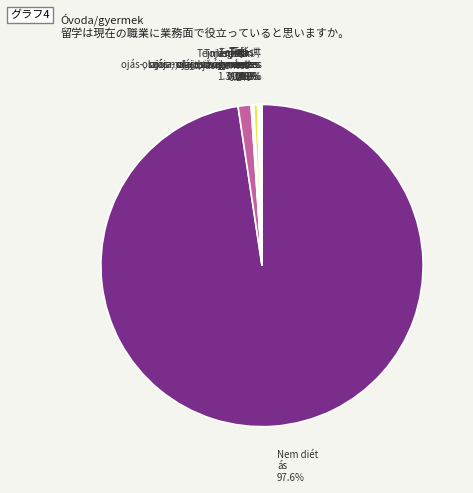

Which category has the biggest portion of the pie?

Nem diétás